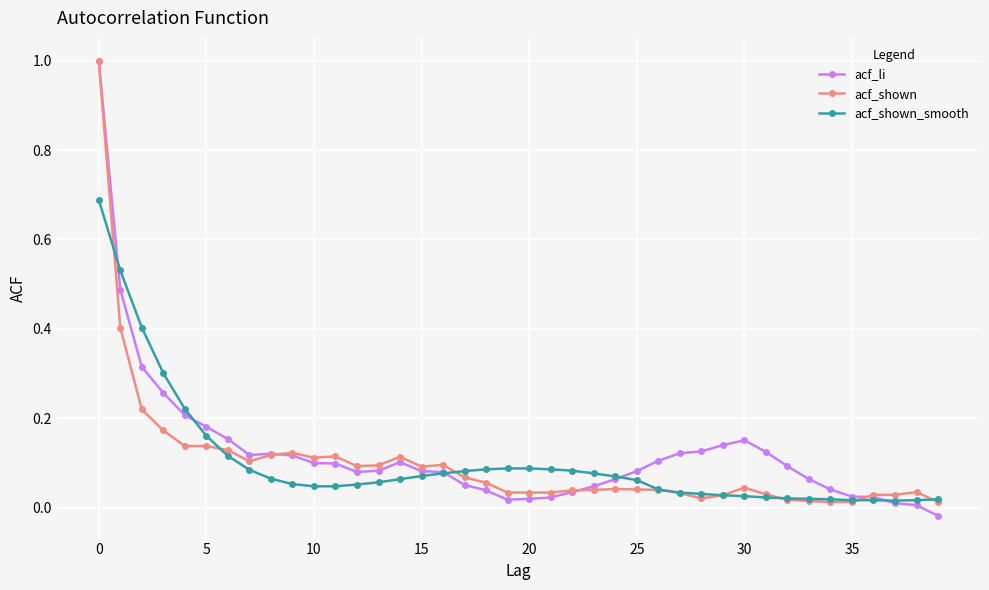

What is the difference between the maximum and second lowest values in the acf_li series?

1.0